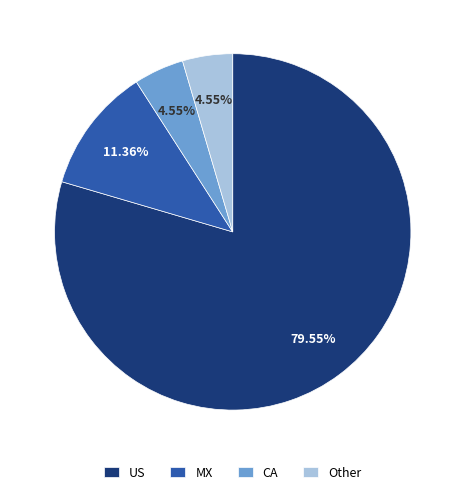

What is the largest slice in the pie chart?

US